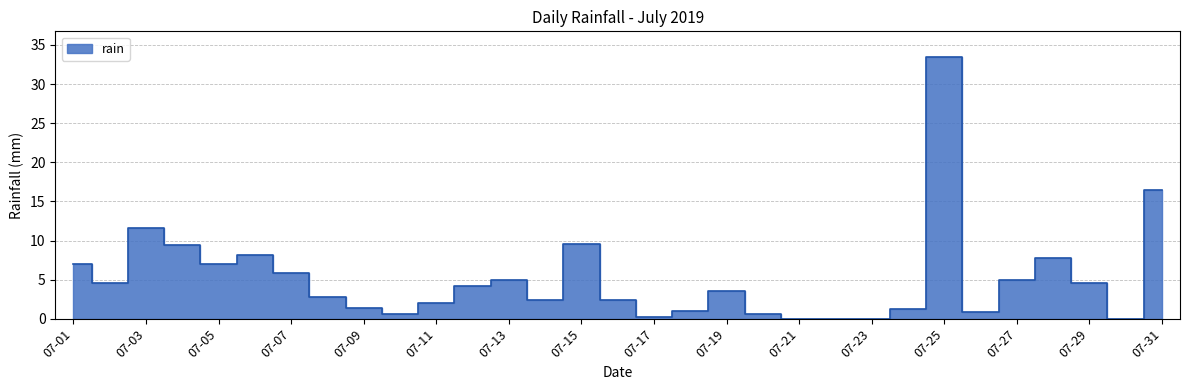

At which category does the chart reach its minimum across all series?

07-21